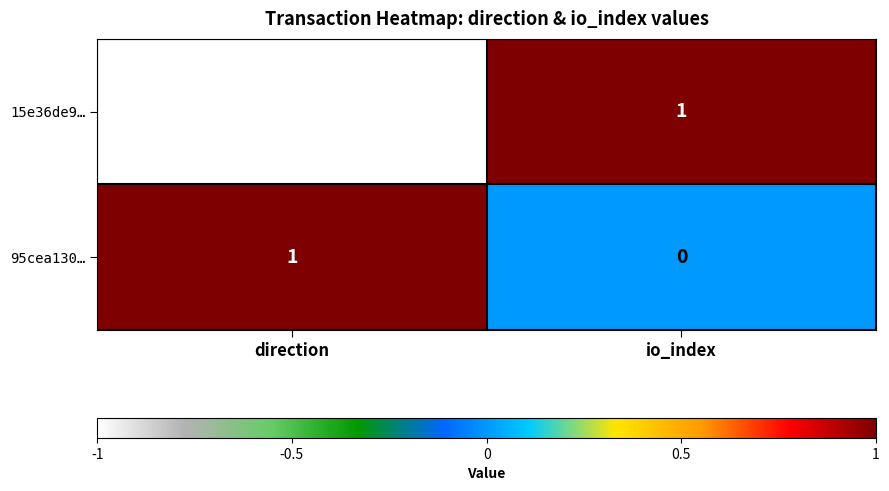

Reading left to right, extract all data points from this chart.

15e36de9…: direction=-1	io_index=1
95cea130…: direction=1	io_index=0